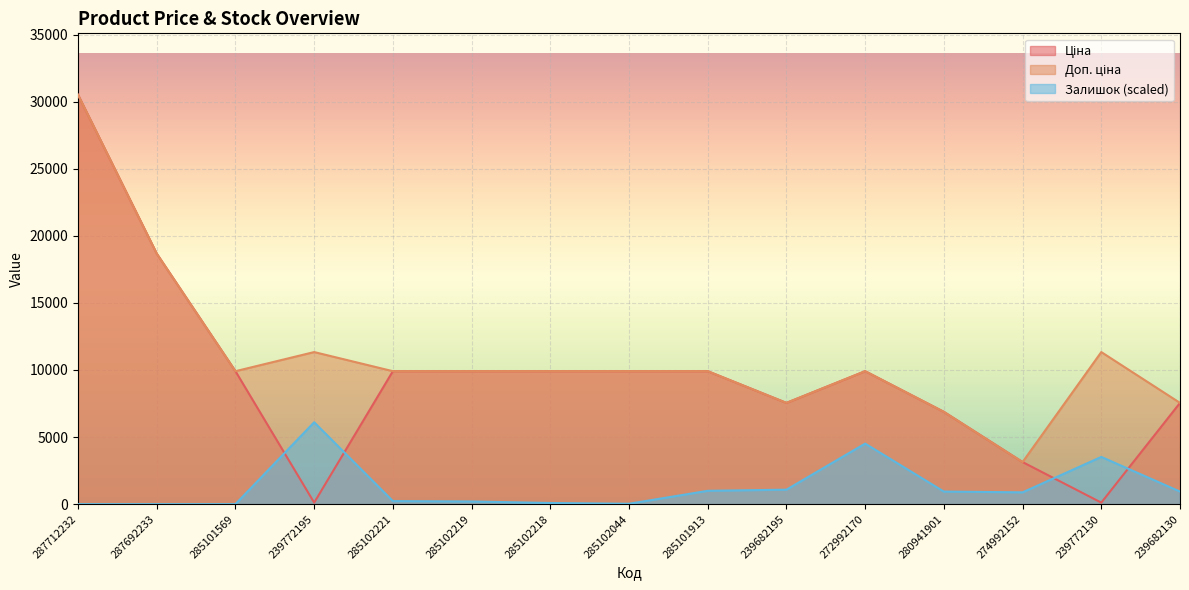

What is the label of the 6th point from the right?

239682195